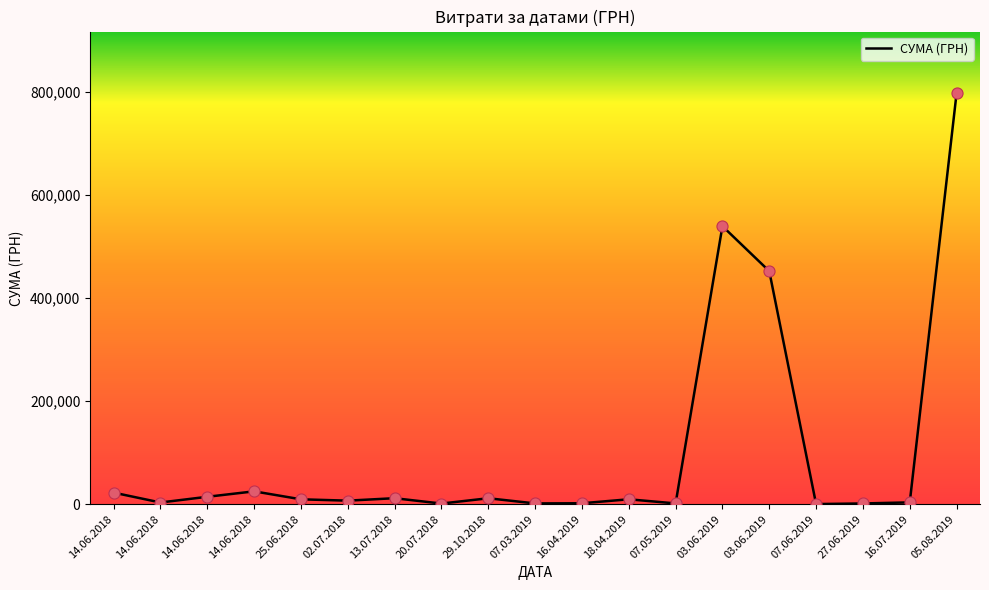

Which has a higher value, 29.10.2018 or 07.03.2019?

29.10.2018